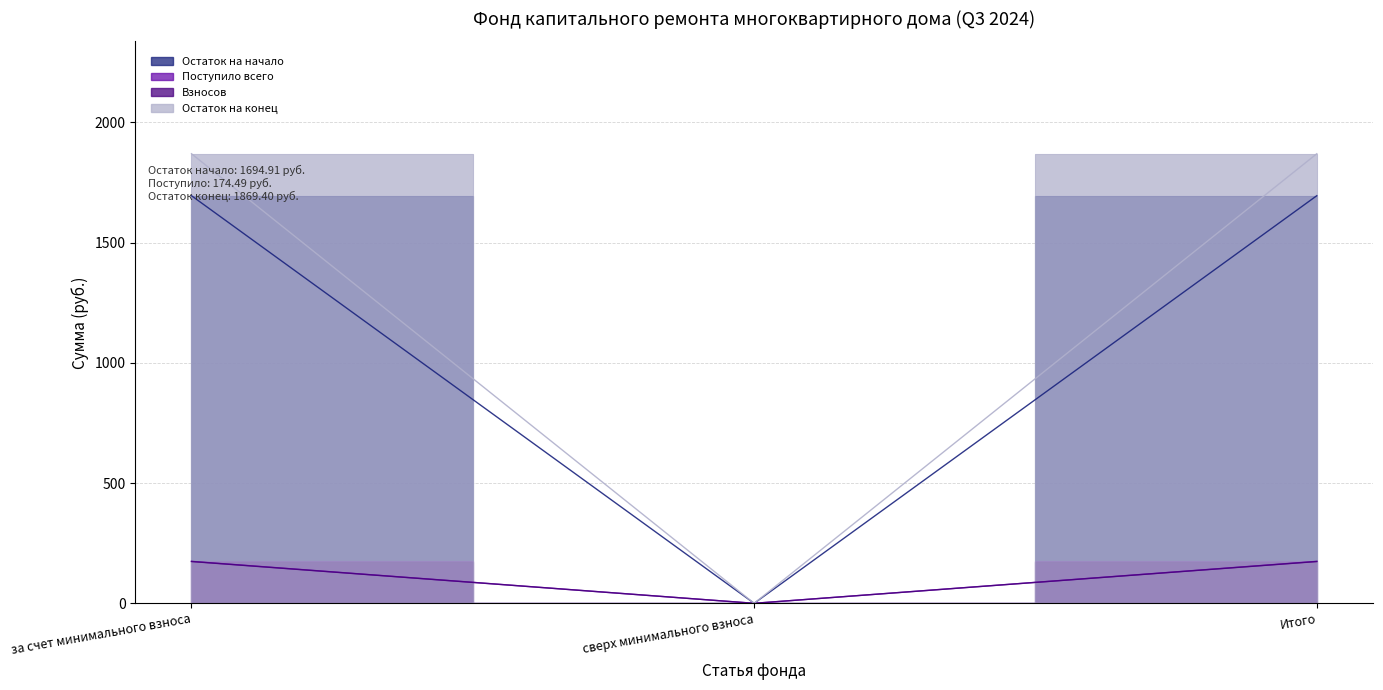

The Взносов series shows 275.1 at Итого. True or false?

False